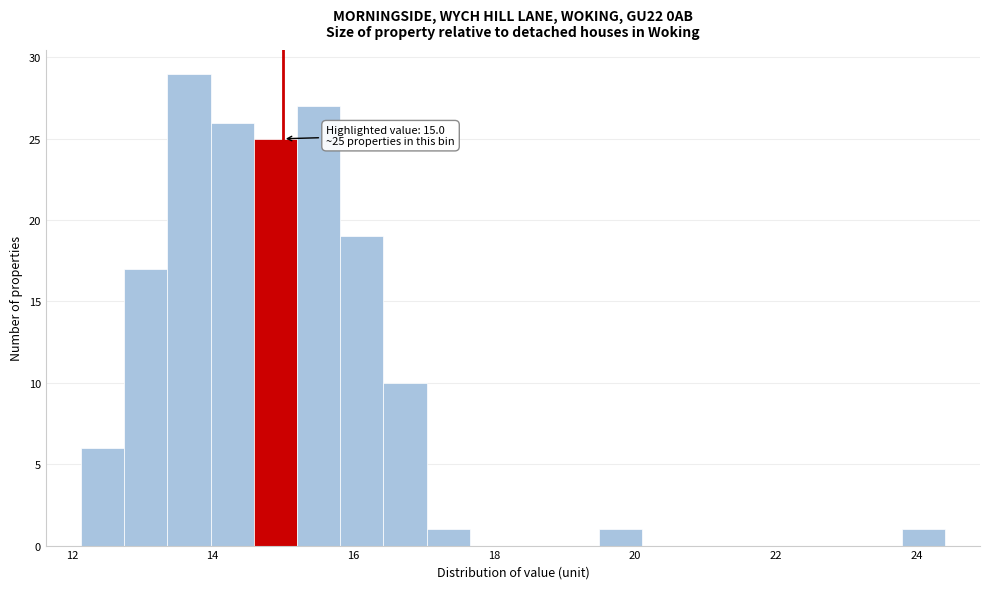

Around what value on the x-axis is the tallest bar? Give the approximate position of its centre, as read against the axis.

13.6